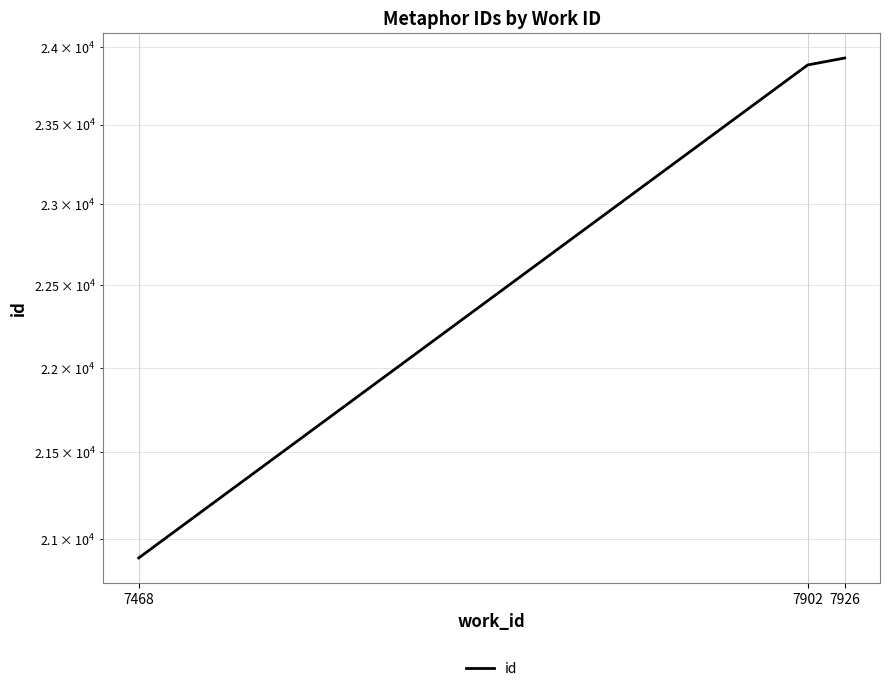

Which category has the lowest value across all series?

7468